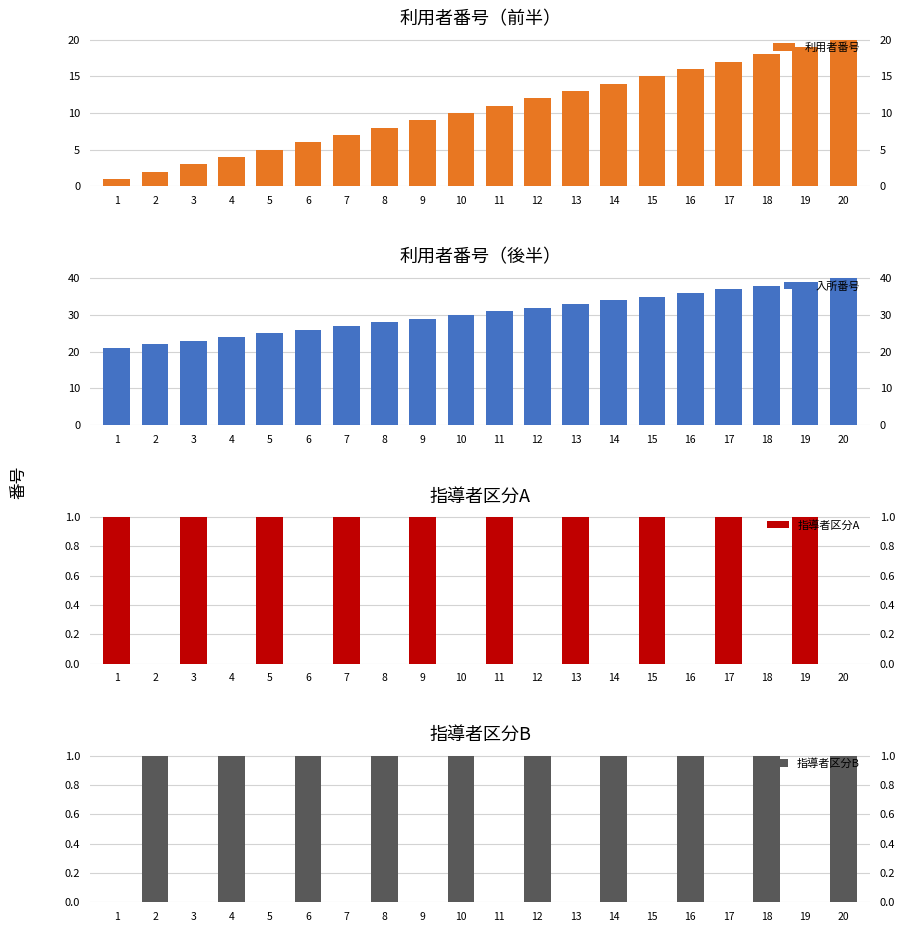

Which category has the lowest value across all series?

2